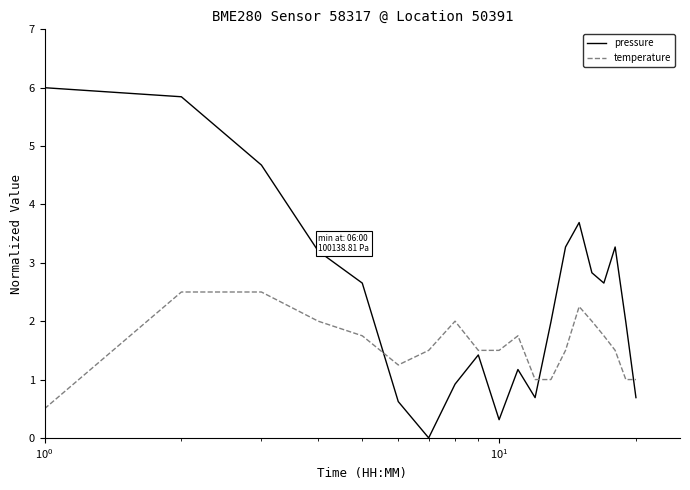

Which series has the largest total across all categories?

pressure